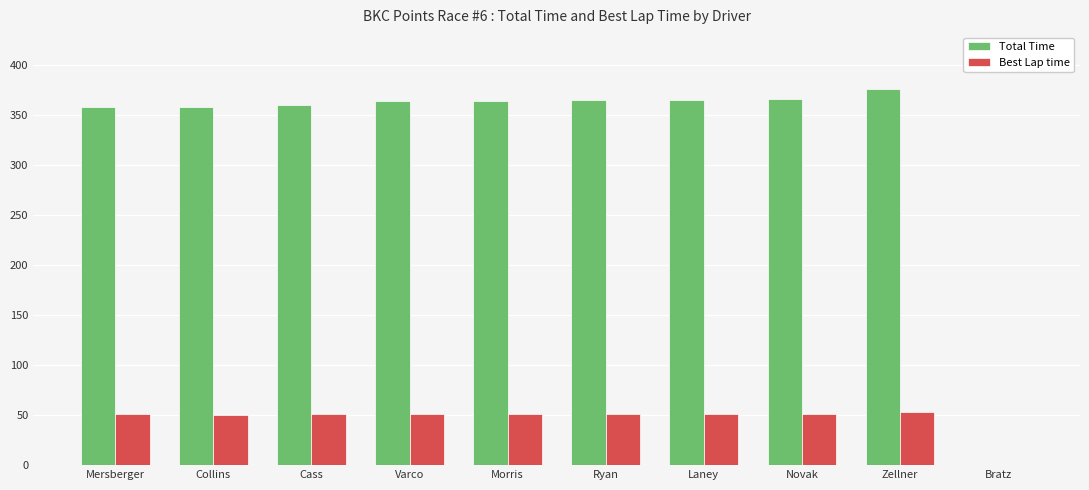

What are all the series names shown in the legend?

Total Time, Best Lap time